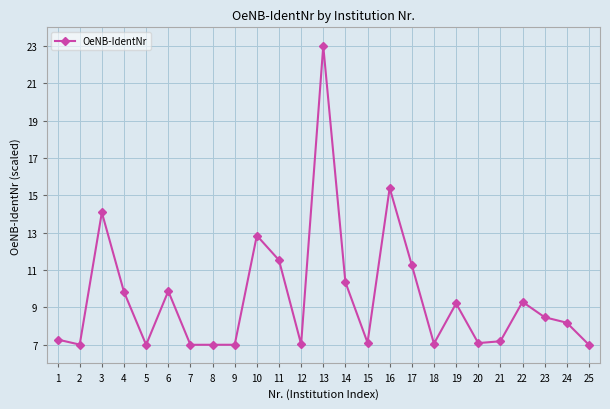

What is the value of the 2nd point from the left?

7.0